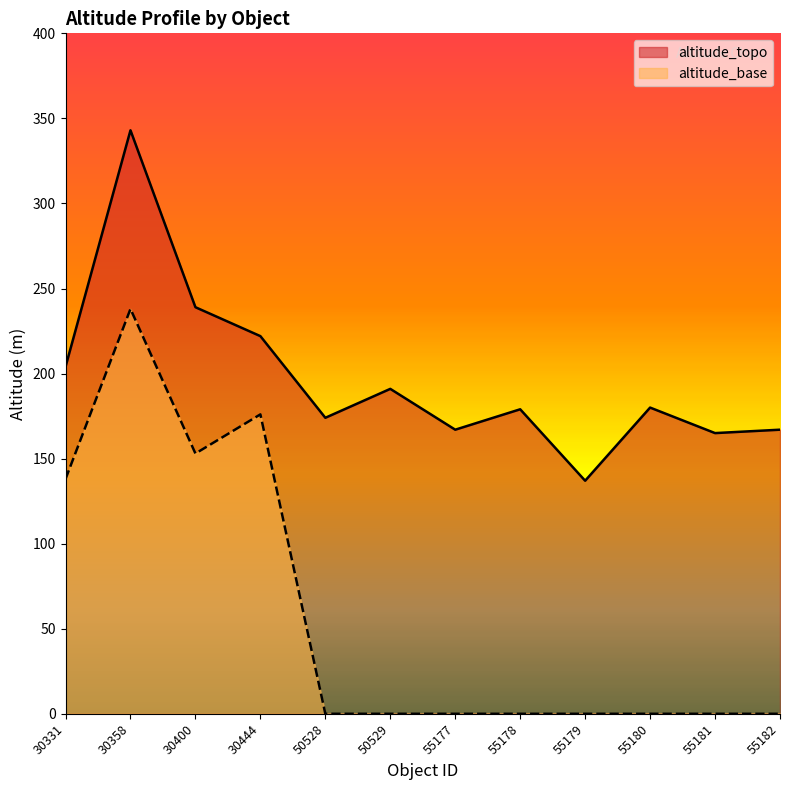

Reading left to right, what are all the values shown in this chart?

altitude_topo: 204	343	239	222	174	191	167	179	137	180	165	167
altitude_base: 138	238	153	176	0	0	0	0	0	0	0	0